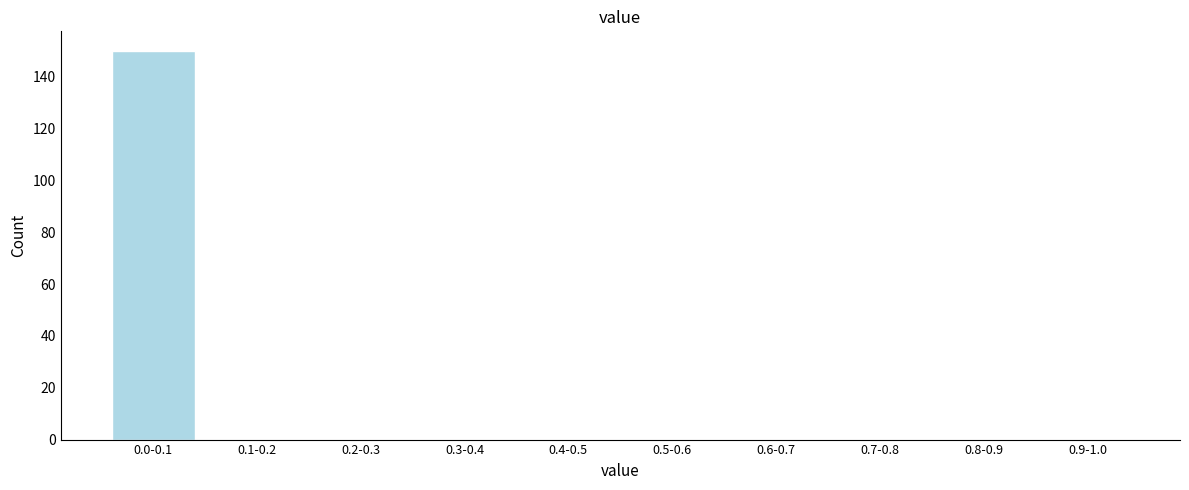

Reading left to right, list all the values displayed in this chart.

0.0-0.1=150	0.1-0.2=0	0.2-0.3=0	0.3-0.4=0	0.4-0.5=0	0.5-0.6=0	0.6-0.7=0	0.7-0.8=0	0.8-0.9=0	0.9-1.0=0